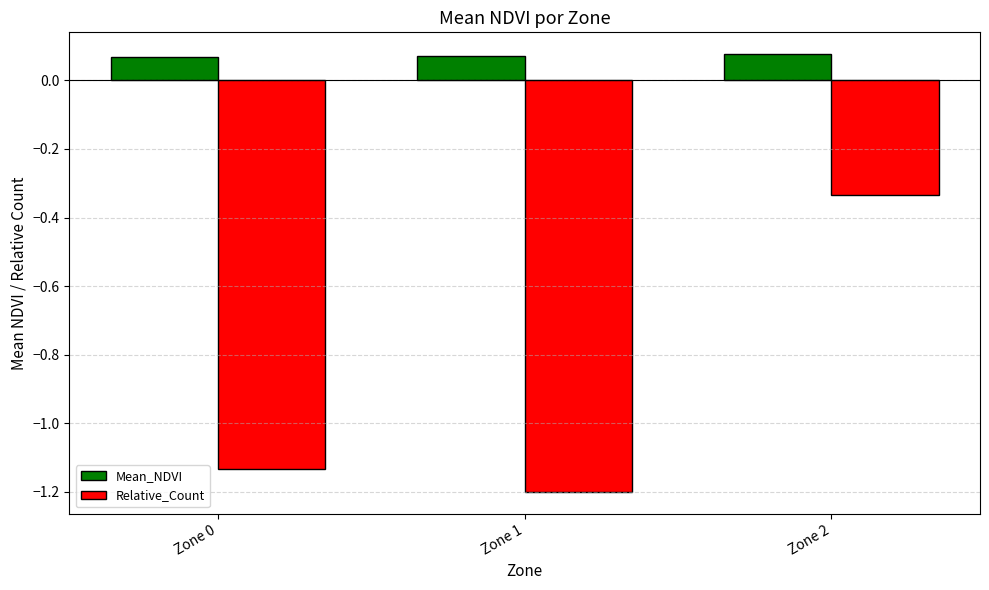

What is the difference between the maximum and minimum values in the Relative_Count series?

0.9